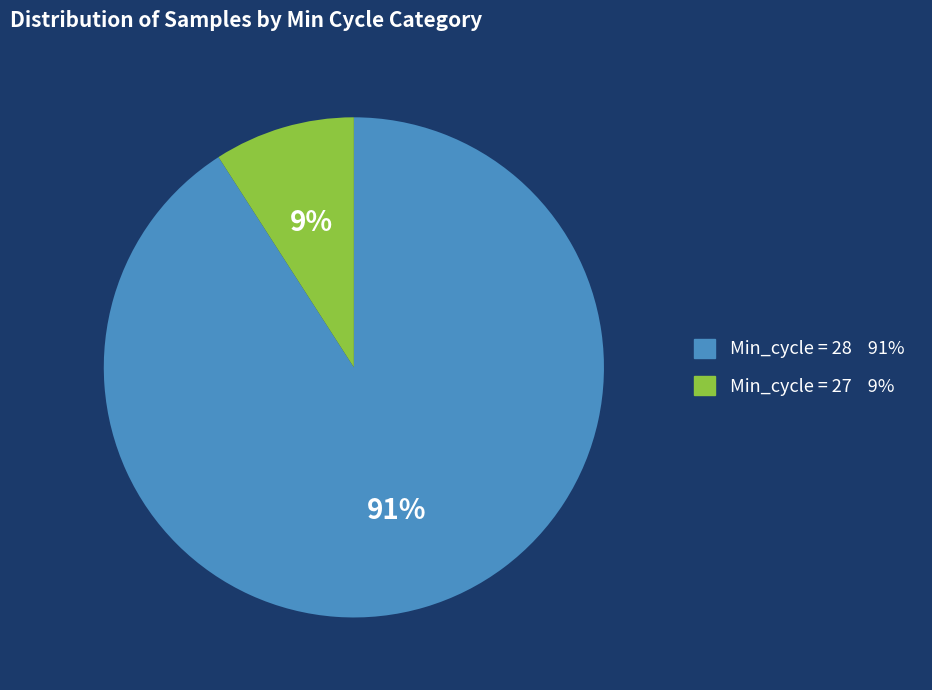

To the nearest percent, what is the difference between the largest and smallest slice percentages?

82%